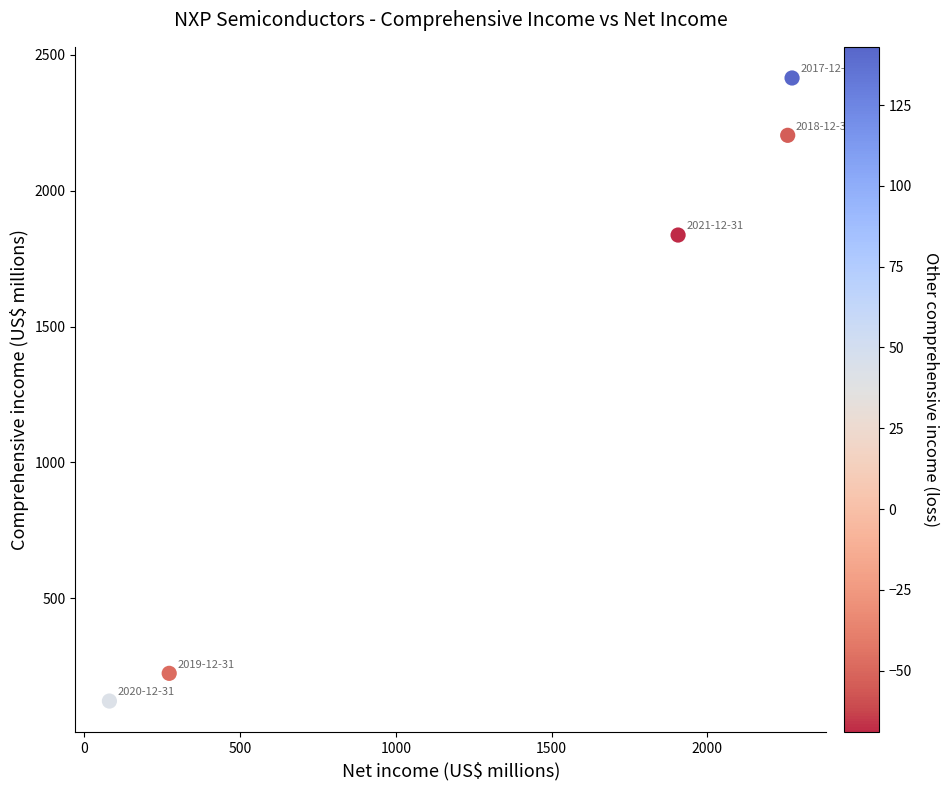

What is the average Y value?

1360